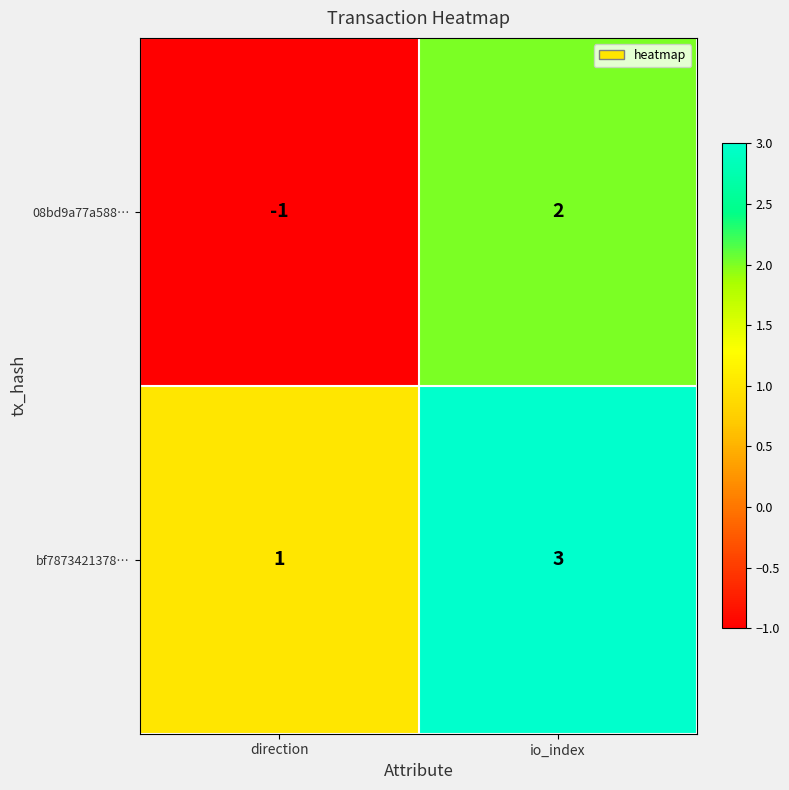

Is it true that bf7873421378… equals 1 at direction?

True